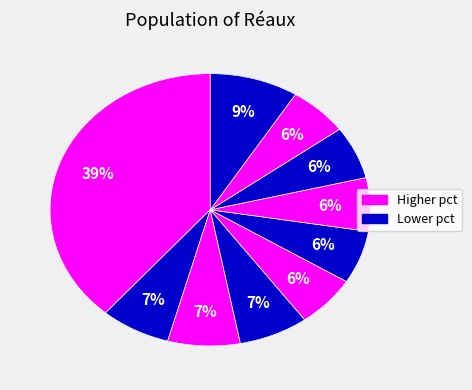

How many segments does this pie chart have?

10